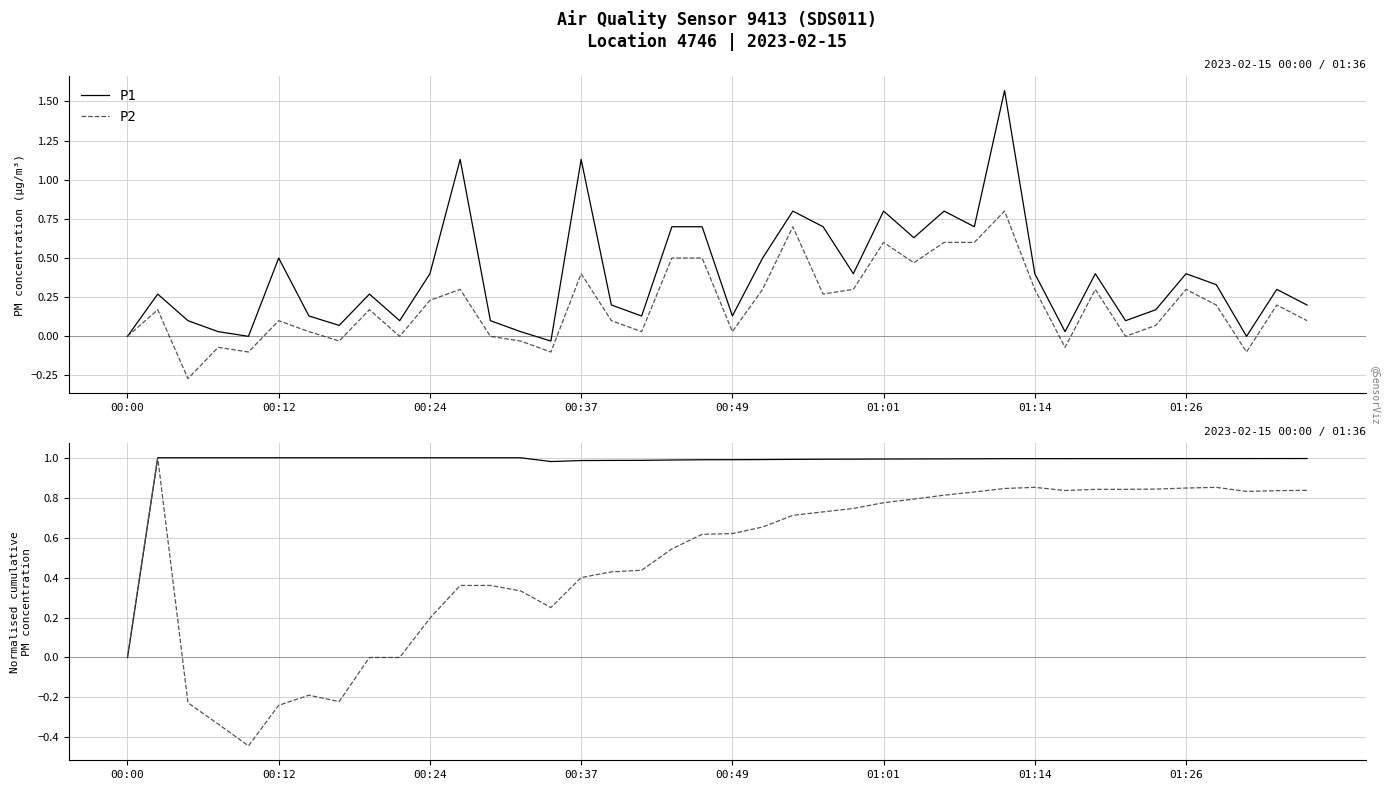

What is the approximate value of P1 at 01:14?

1.0